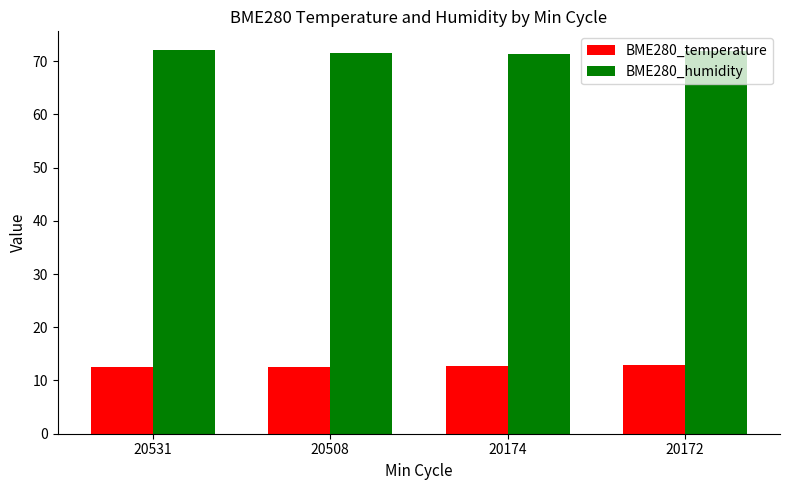

What is the difference between the maximum and second lowest values in the BME280_humidity series?

0.4